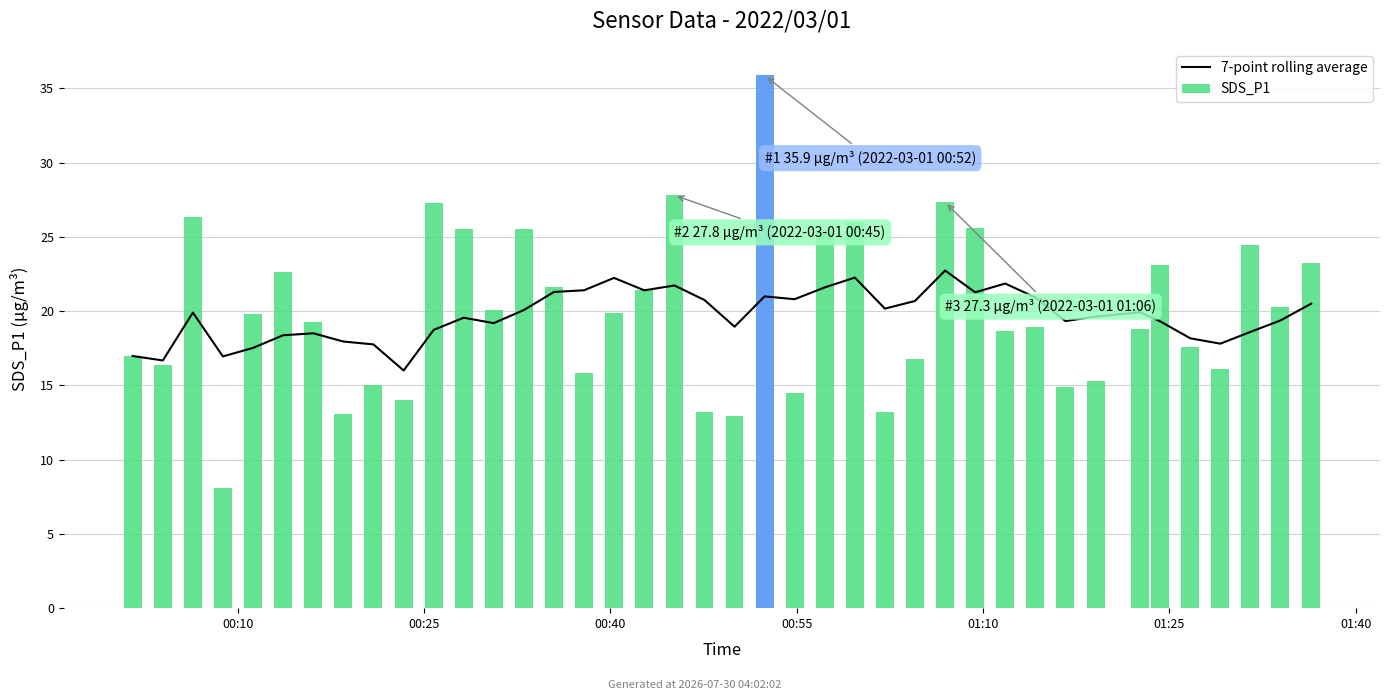

What are all the series names shown in the legend?

7-point rolling average, SDS_P1